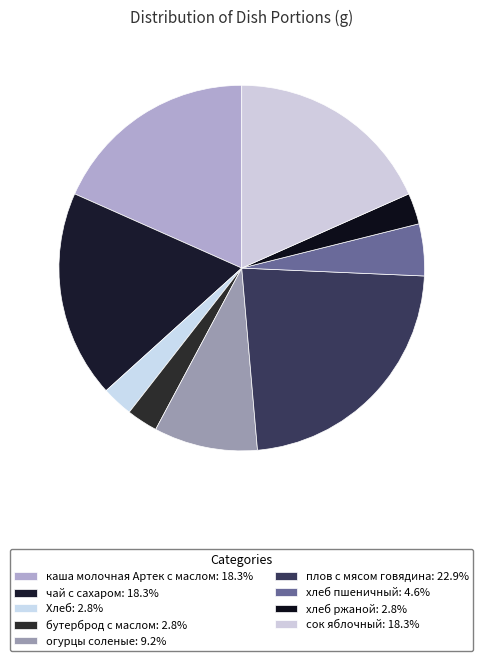

Count the number of slices in the pie.

9